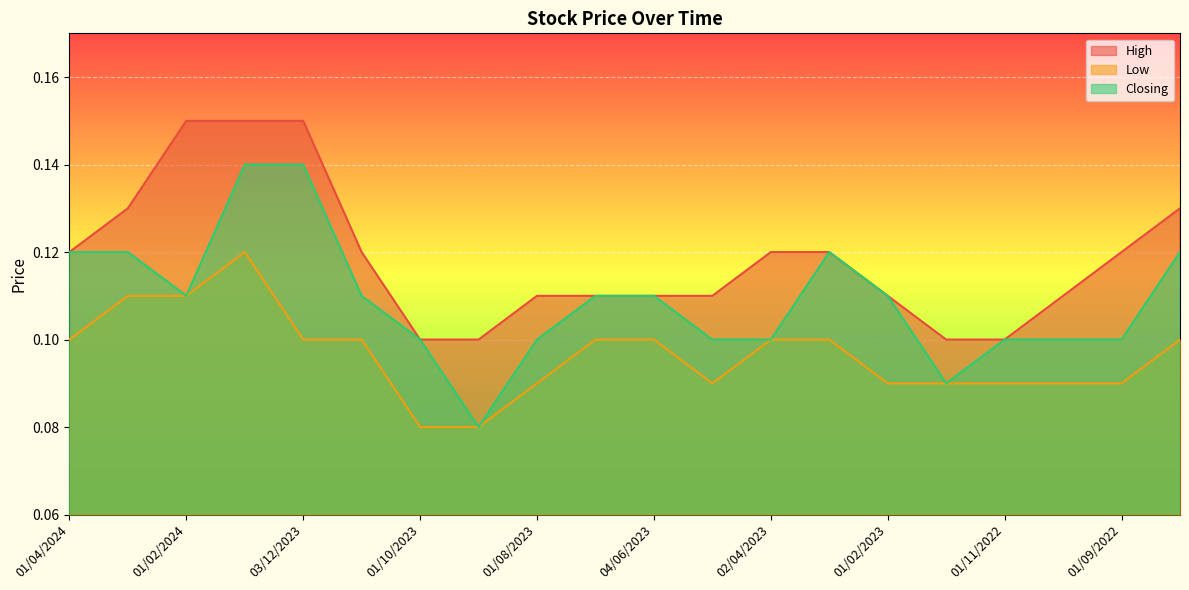

The value of High at 01/11/2023 is 0.2. True or false?

False